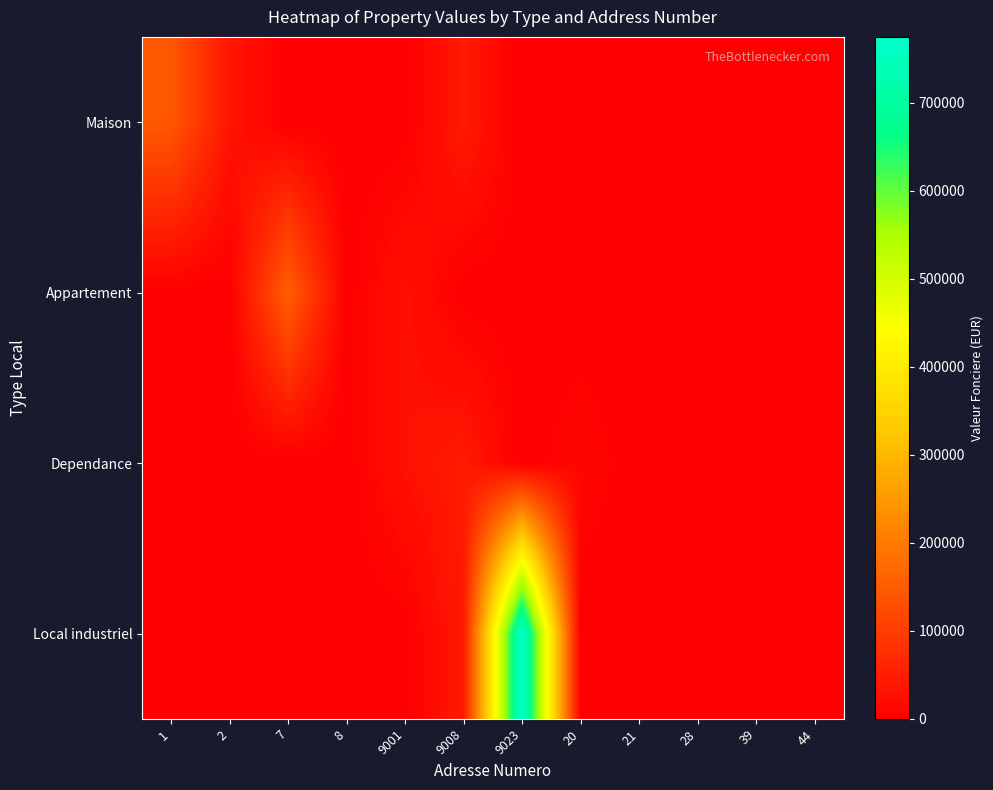

Reading right to left, what are all the values shown in this chart?

Maison: 44=0	39=0	28=0	21=0	20=0	9023=0	9008=45000	9001=0	8=0	7=0	2=35000	1=145000
Appartement: 44=0	39=0	28=0	21=0	20=0	9023=0	9008=0	9001=30000	8=0	7=156000	2=0	1=0
Dependance: 44=0	39=0	28=0	21=0	20=12000	9023=0	9008=45000	9001=30000	8=0	7=0	2=0	1=0
Local industriel: 44=0	39=0	28=0	21=0	20=0	9023=775000	9008=45000	9001=0	8=0	7=0	2=0	1=0